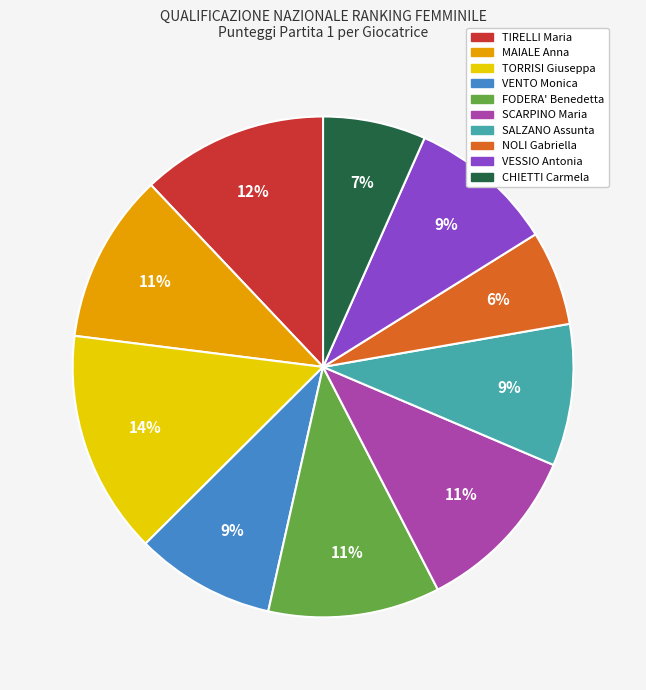

To the nearest percent, what portion does FODERA' Benedetta represent?

11%